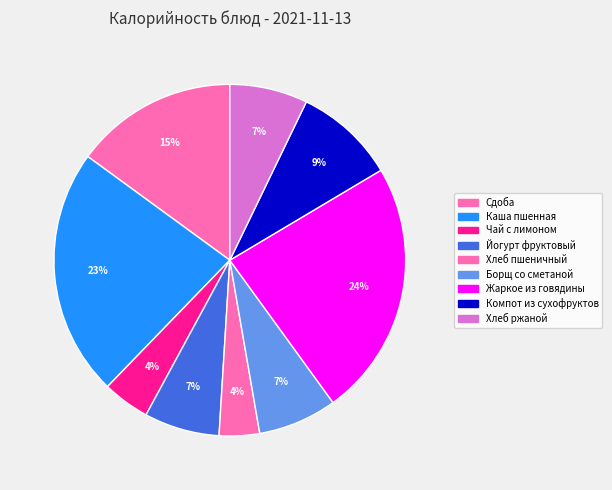

Is the sum of Жаркое из говядины and Хлеб пшеничный greater than half?

No